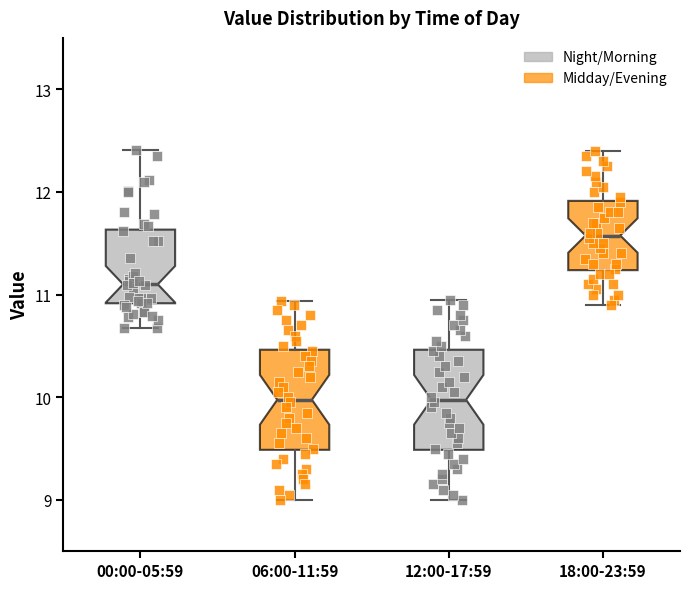

Where does the median line of the box for 18:00-23:59 sit on the y-axis? The values are not printed on the chart, so give them approximately, as read against the axis.

11.6